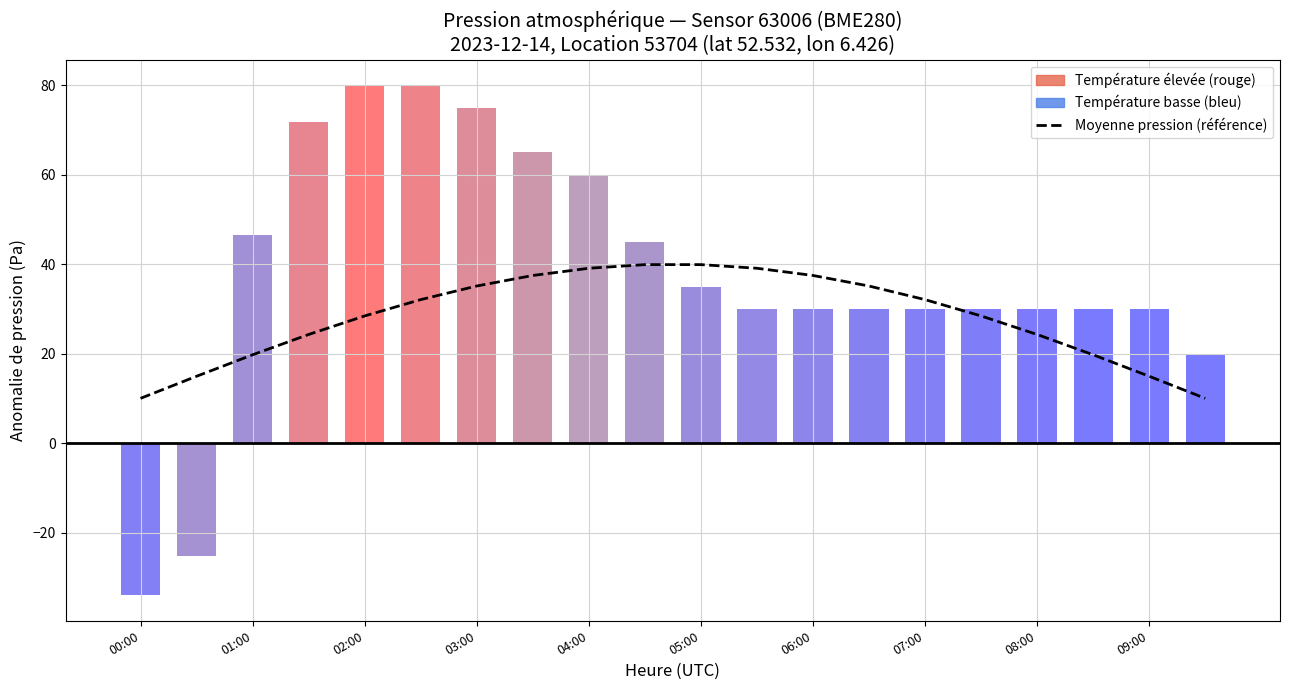

Between 09:00 and 04:00, which is larger?

04:00